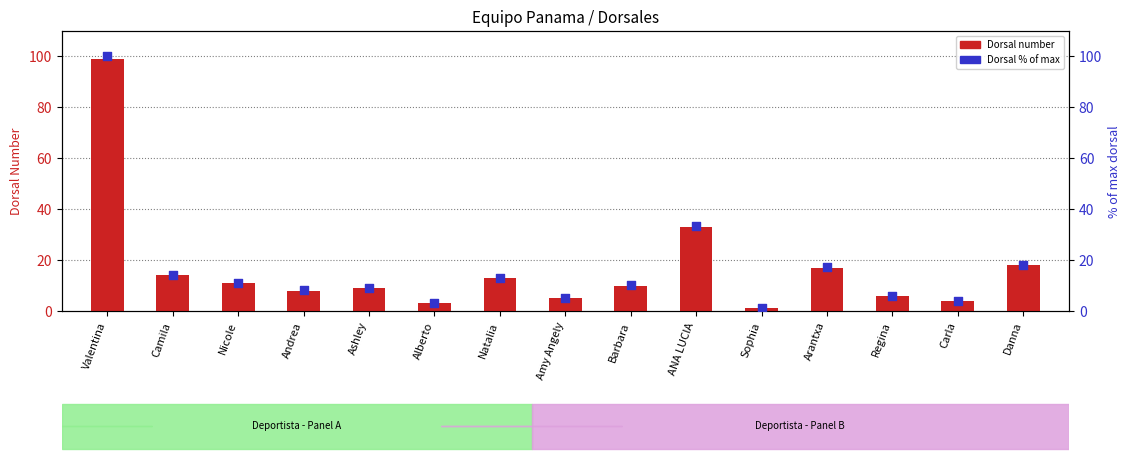

What are all the series names shown in the legend?

Dorsal number, Dorsal % of max